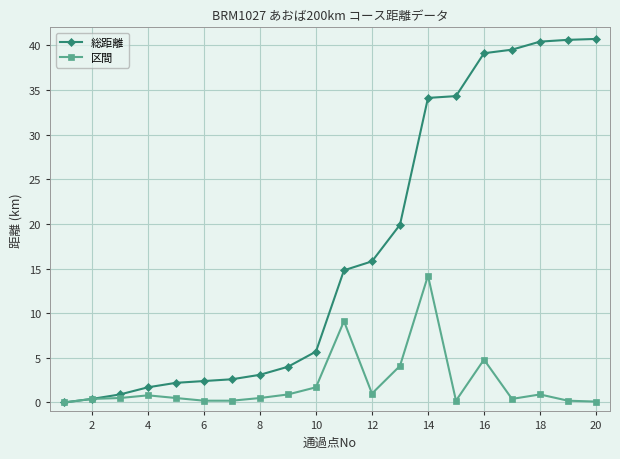

List the series in order of their overall mean, lowest first.

区間, 総距離